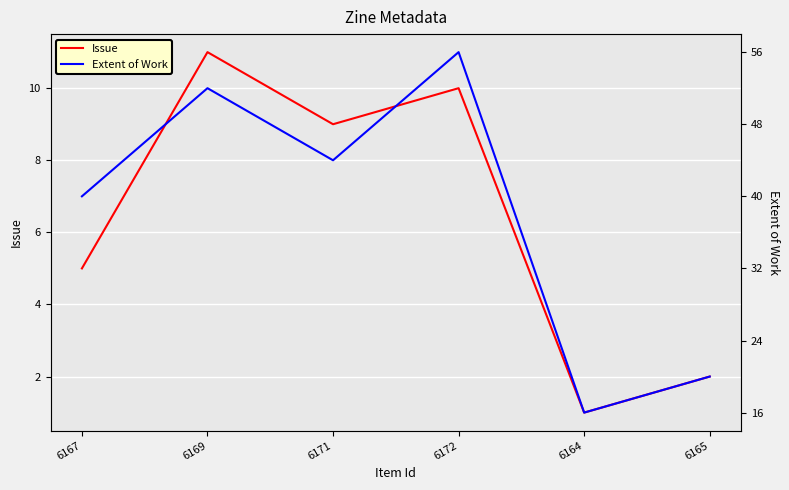

True or false: Issue and Extent of Work intersect in this chart.

False